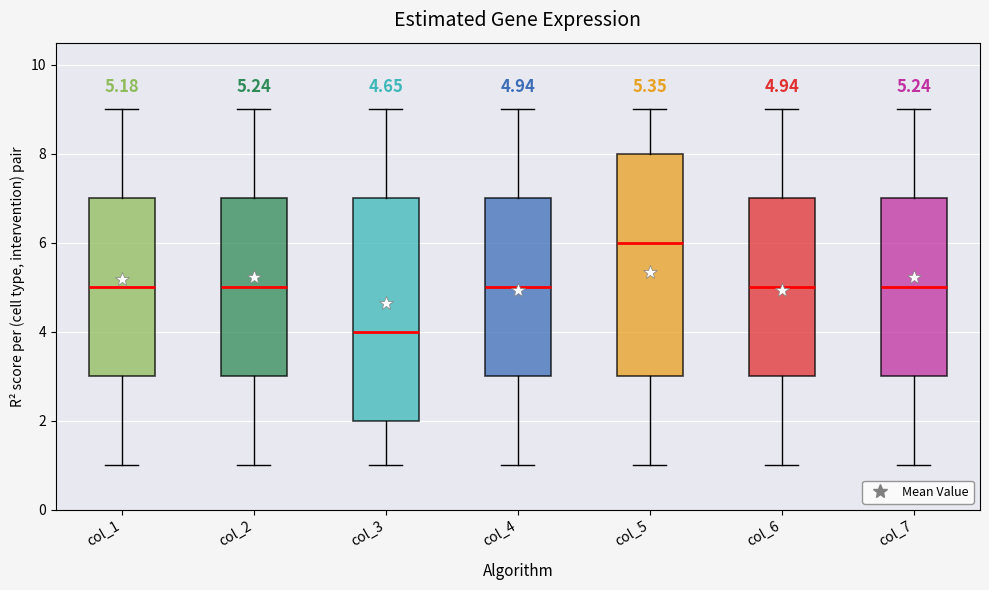

Which box's median line is the lowest?

col_3